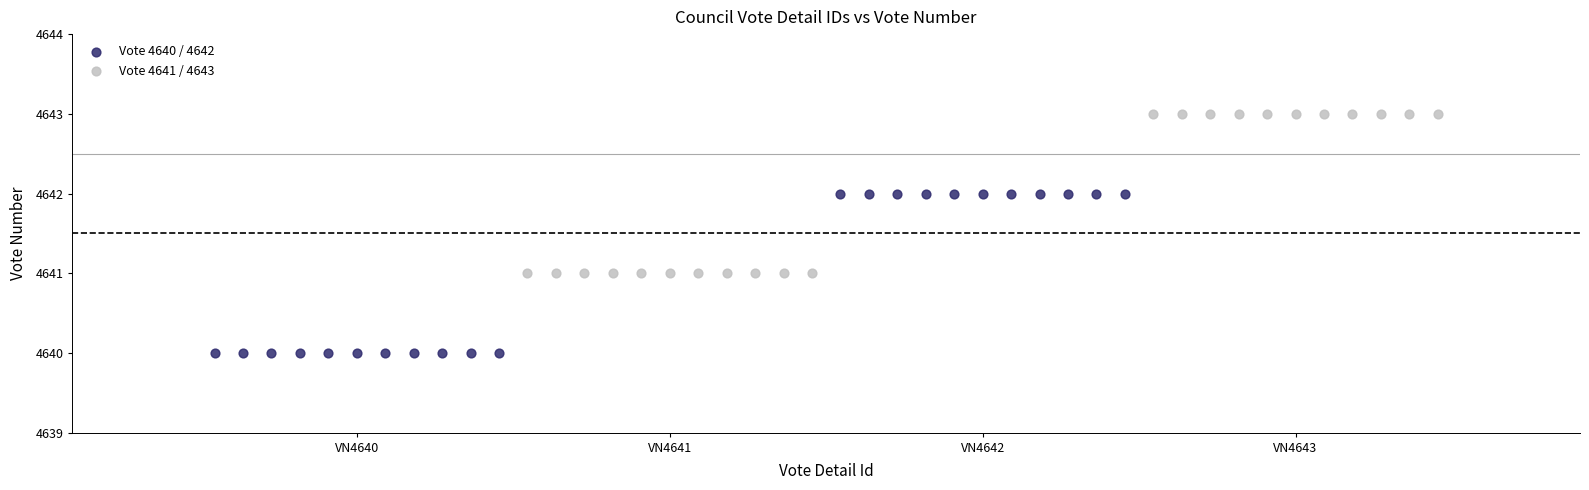

Which series contains the highest Y value?

Vote 4641 / 4643